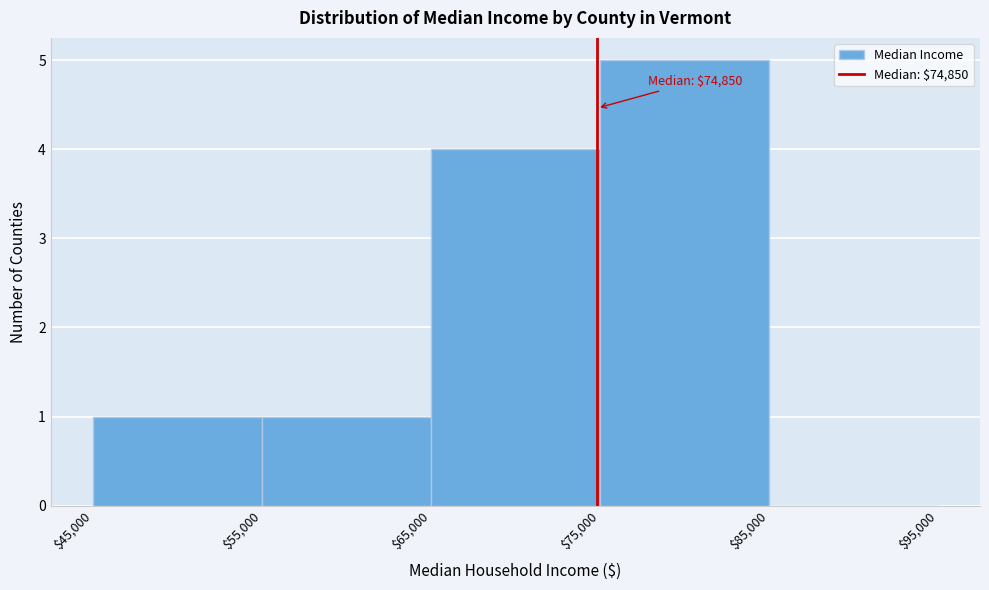

Over which range of the x-axis is the bar tallest?

$75,000 to $85,000